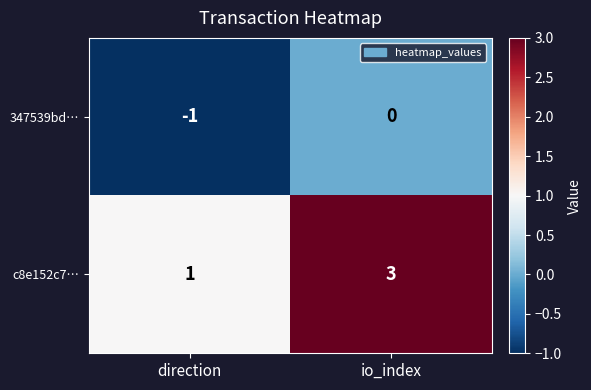

Rank the categories by 347539bd… value from lowest to highest.

direction, io_index